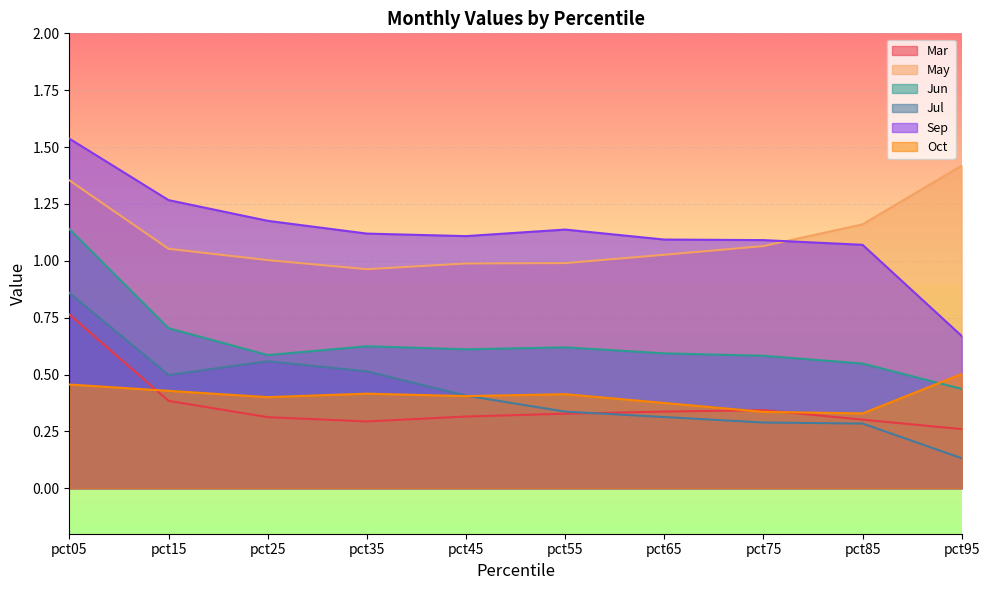

Is the value of Jun at pct85 greater than the value of Sep at pct45?

No